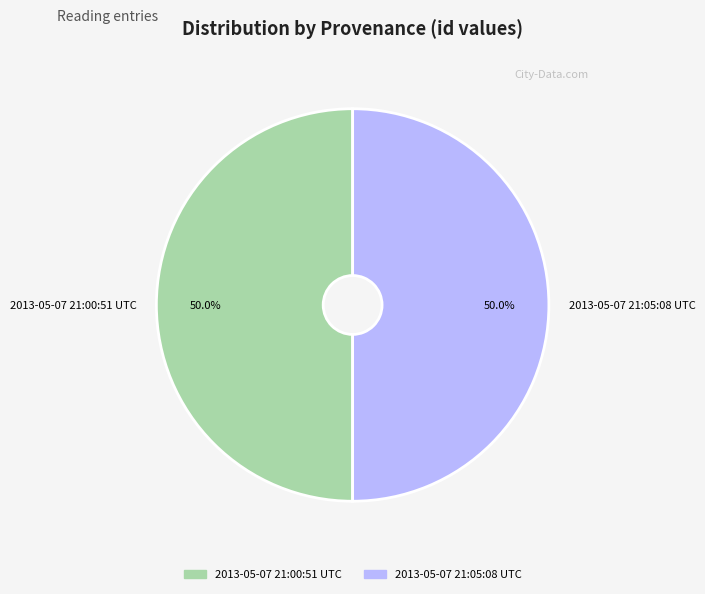

The 2013-05-07 21:00:51 UTC slice represents 50% of the pie. True or false?

True